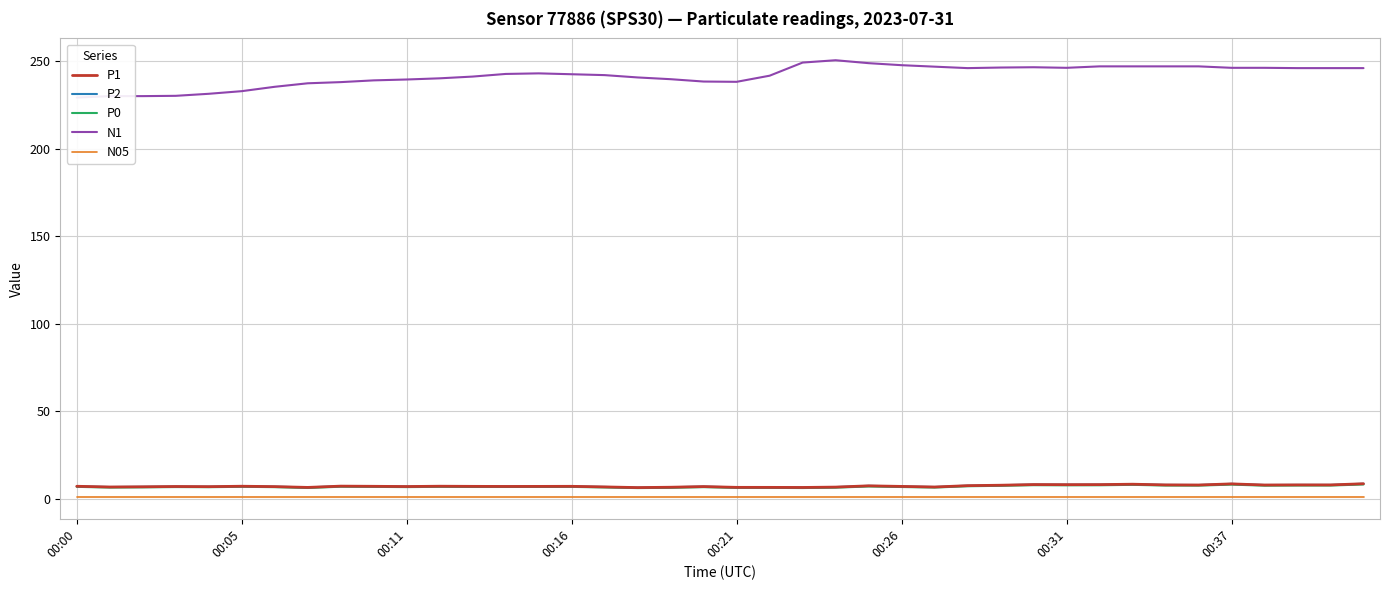

True or false: N05 and P2 cross at least once.

False